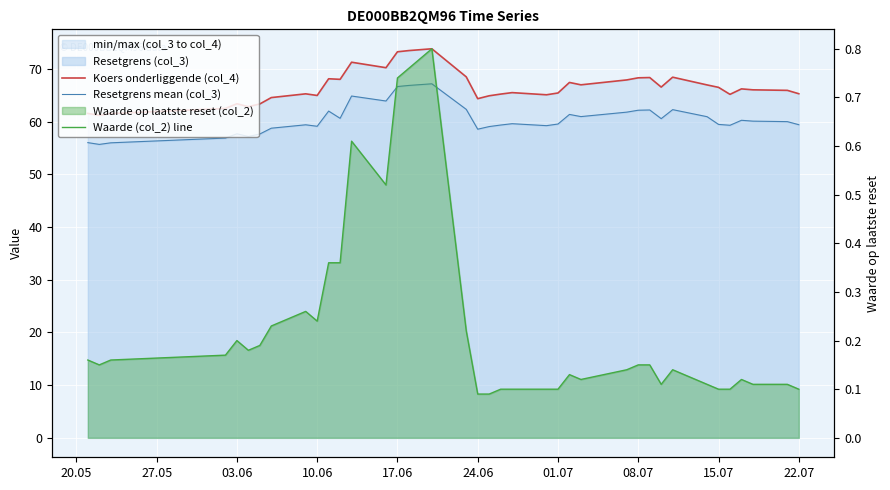

True or false: Resetgrens mean (col_3) and Koers onderliggende (col_4) cross at least once.

False